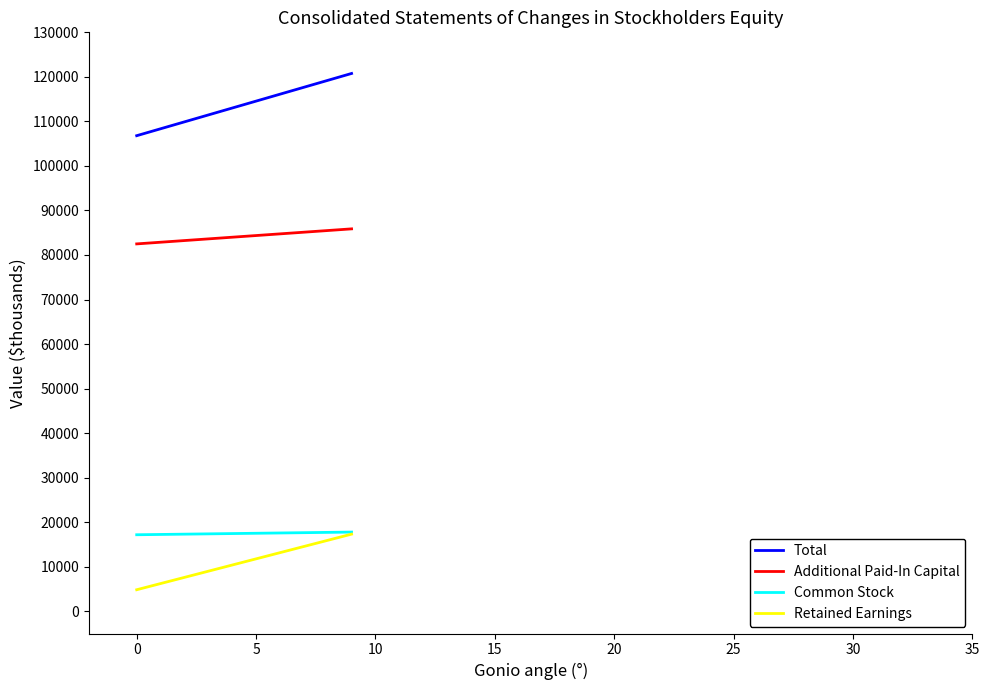

The value of Additional Paid-In Capital at 5 is 143212. True or false?

False